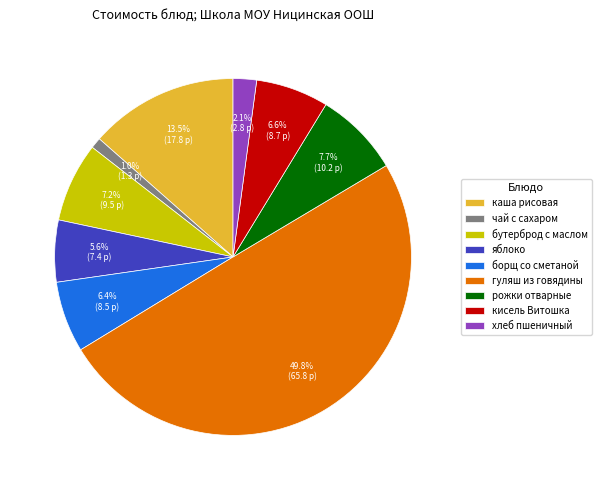

To the nearest percent, what percentage of the pie is чай с сахаром?

1%